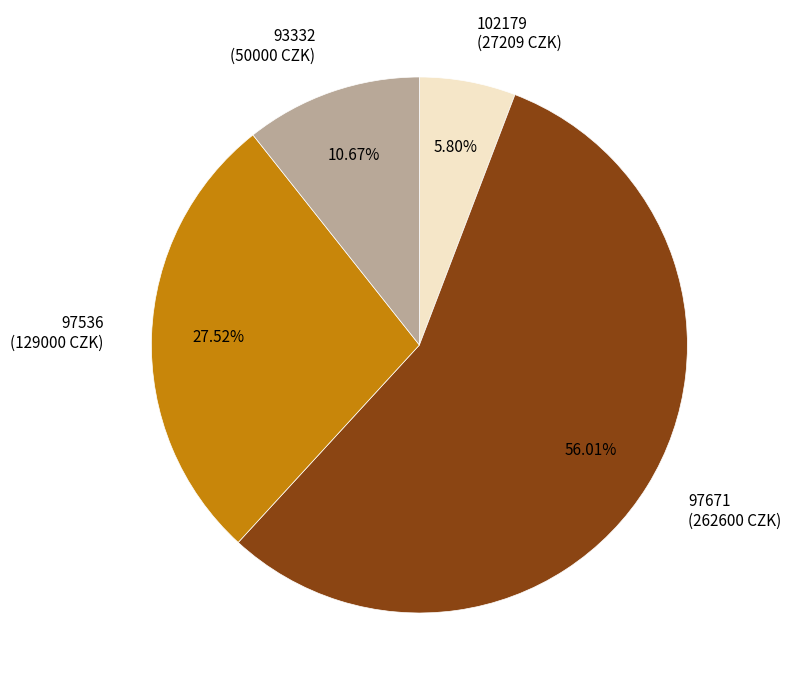

Count the number of slices in the pie.

4